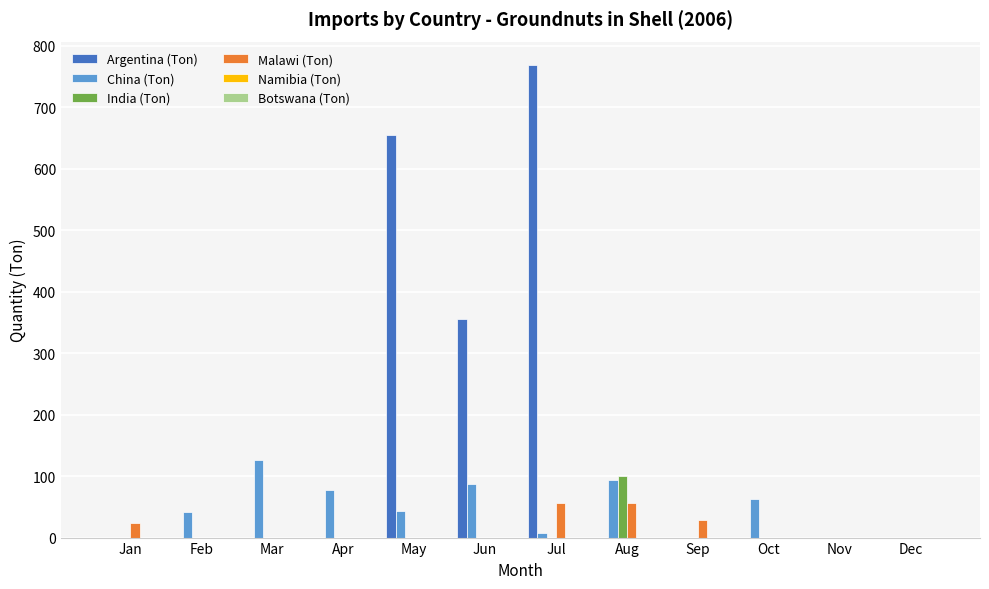

What is the greatest value displayed?

768